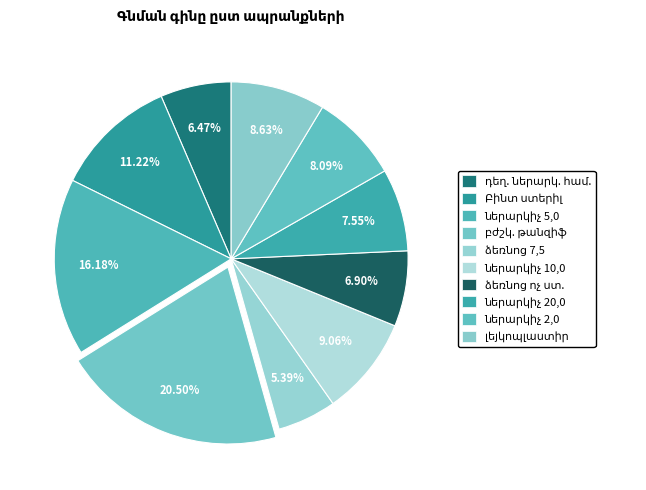

Count the number of slices in the pie.

10